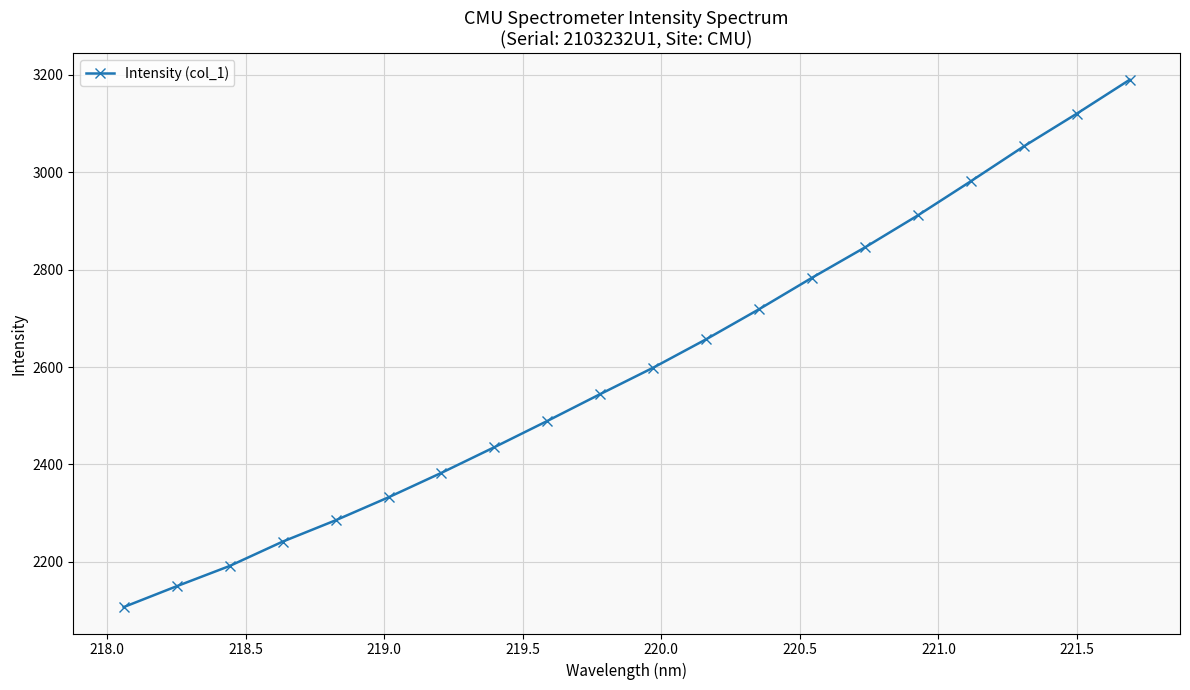

What is the value of the 18th point from the left?

3053.2